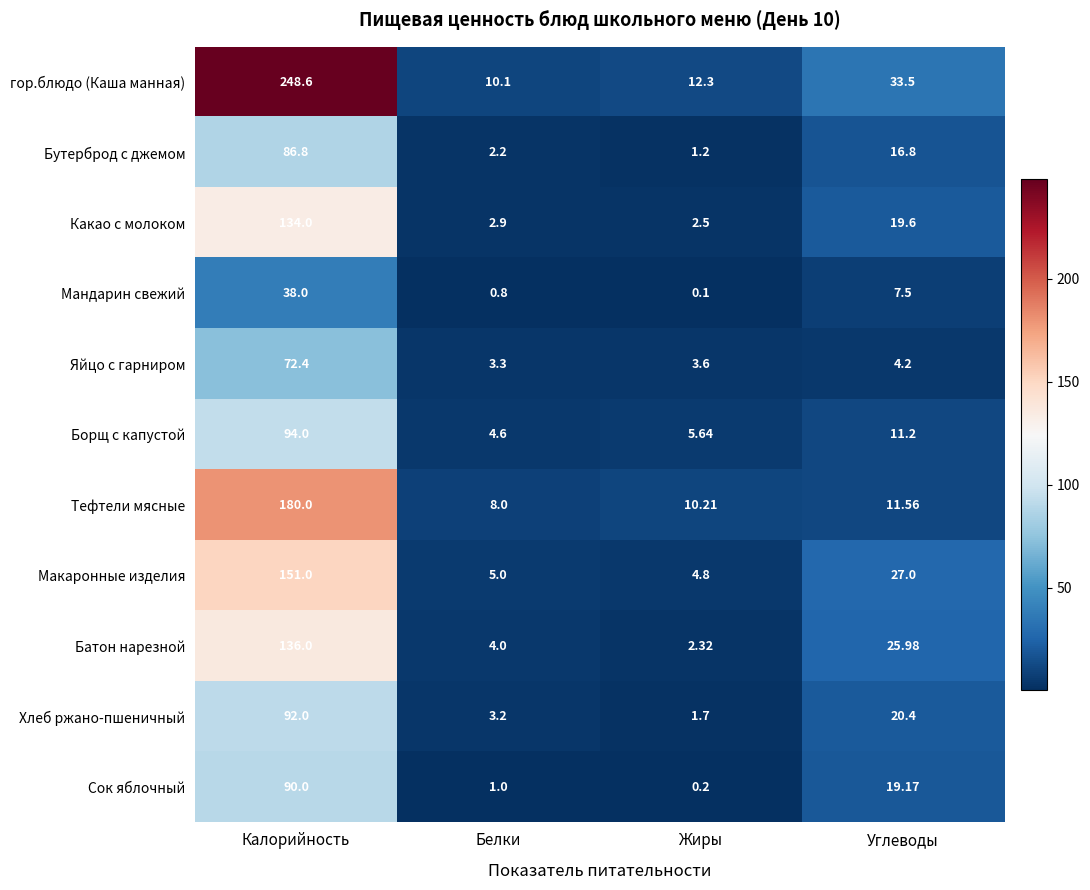

What is the total value across all series at Калорийность?

1322.8